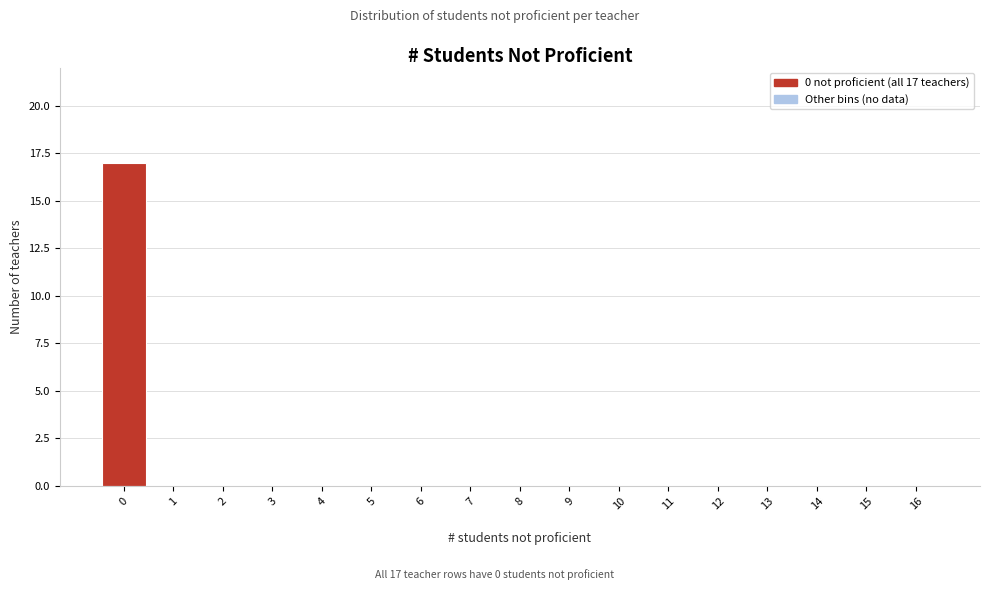

Reading left to right, transcribe all the data shown in this chart.

0=17	1=0	2=0	3=0	4=0	5=0	6=0	7=0	8=0	9=0	10=0	11=0	12=0	13=0	14=0	15=0	16=0